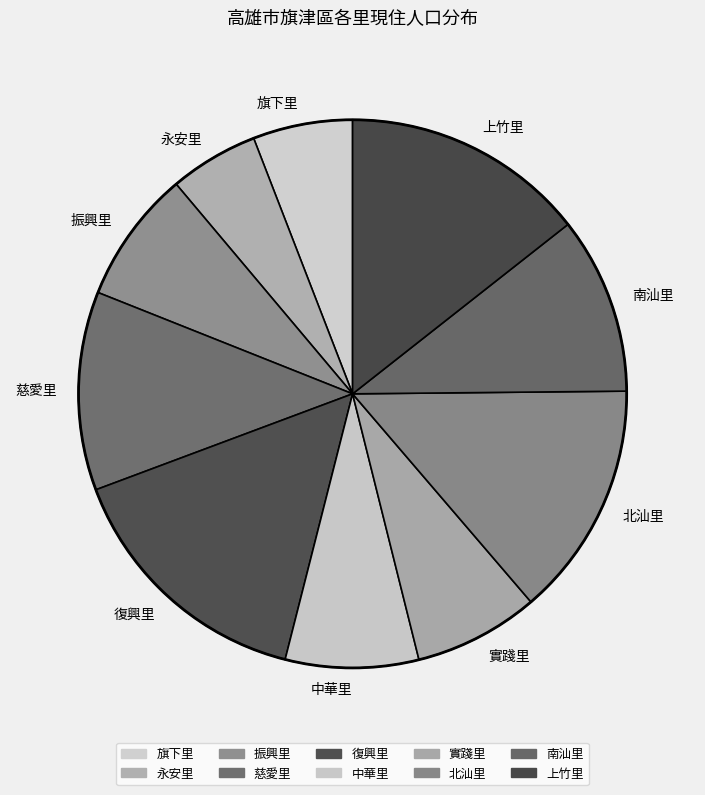

True or false: 旗下里 accounts for 1% of the total.

False